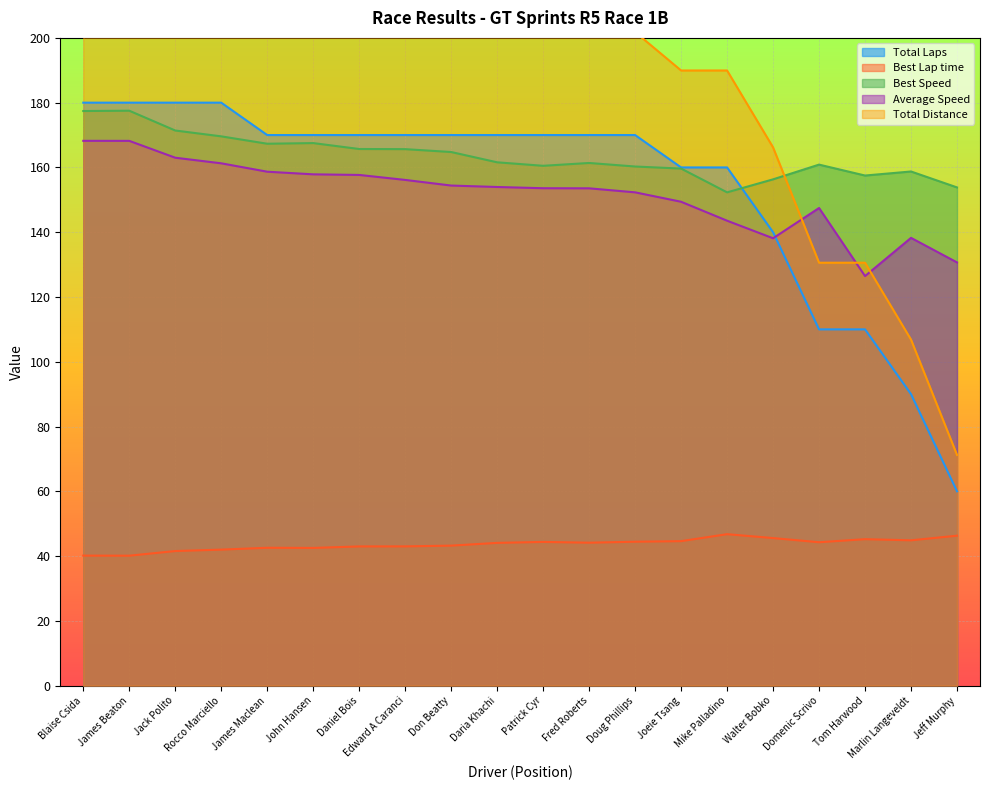

How many data points in Best Speed are above 161?

11